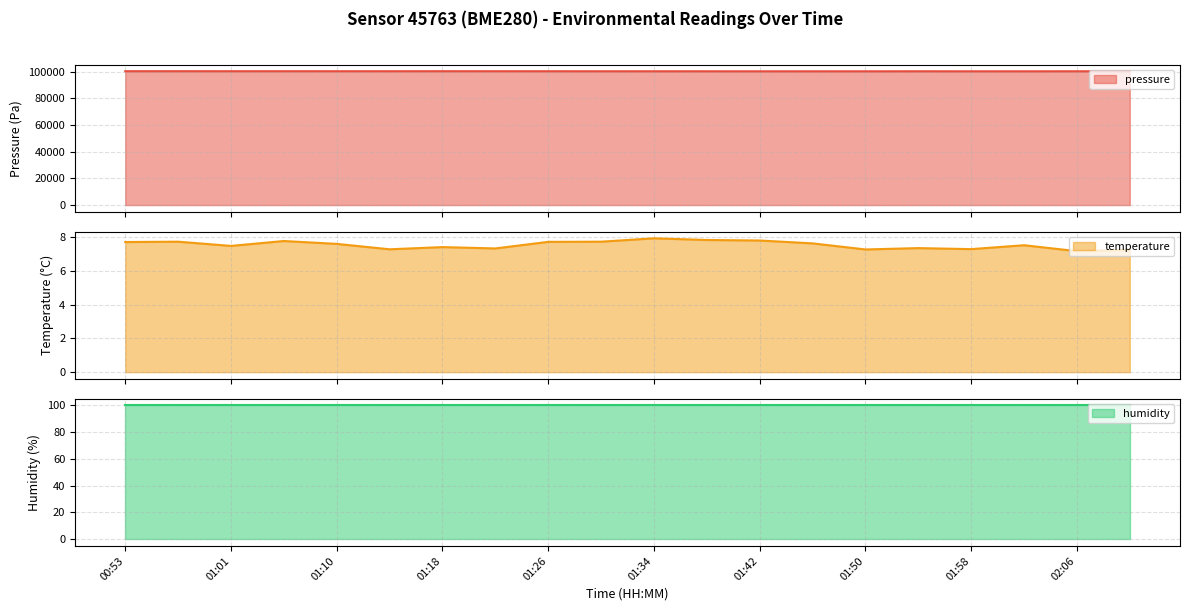

Which series changed the most between 01:14 and 01:42?

pressure